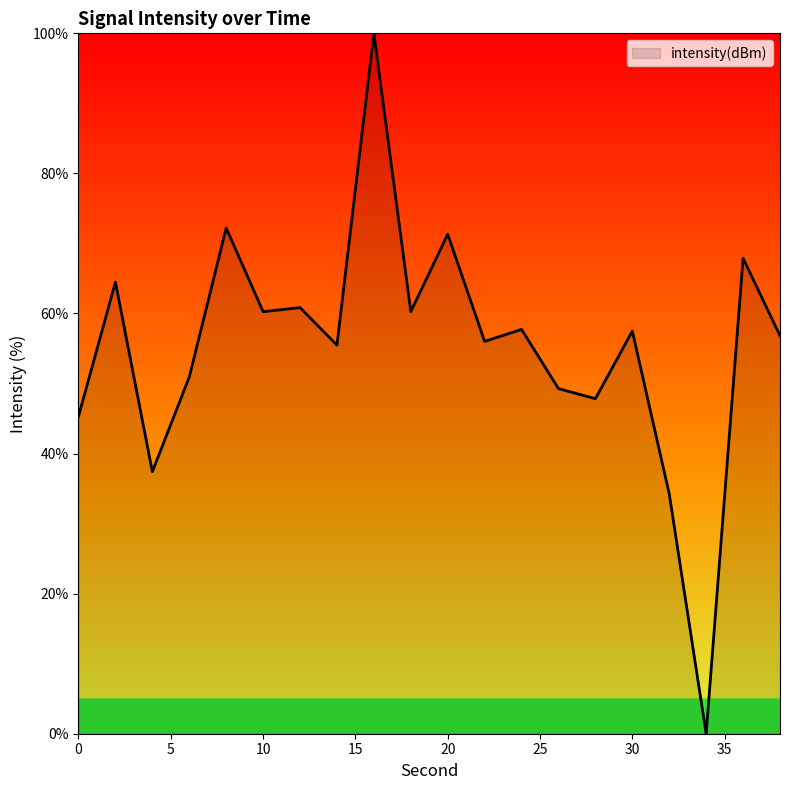

What is the difference between the maximum and minimum values?

100.0